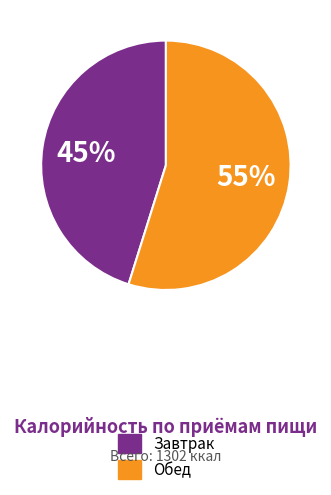

Do Обед and Завтрак together represent more than half of the pie?

Yes